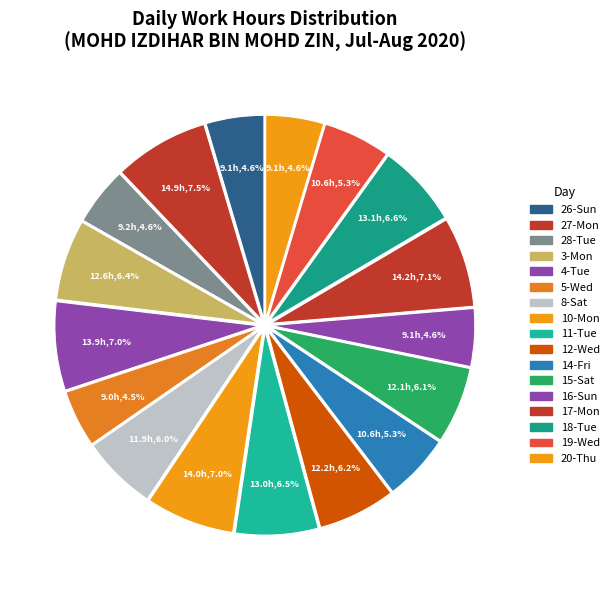

Do 12-Wed and 17-Mon together represent more than half of the pie?

No